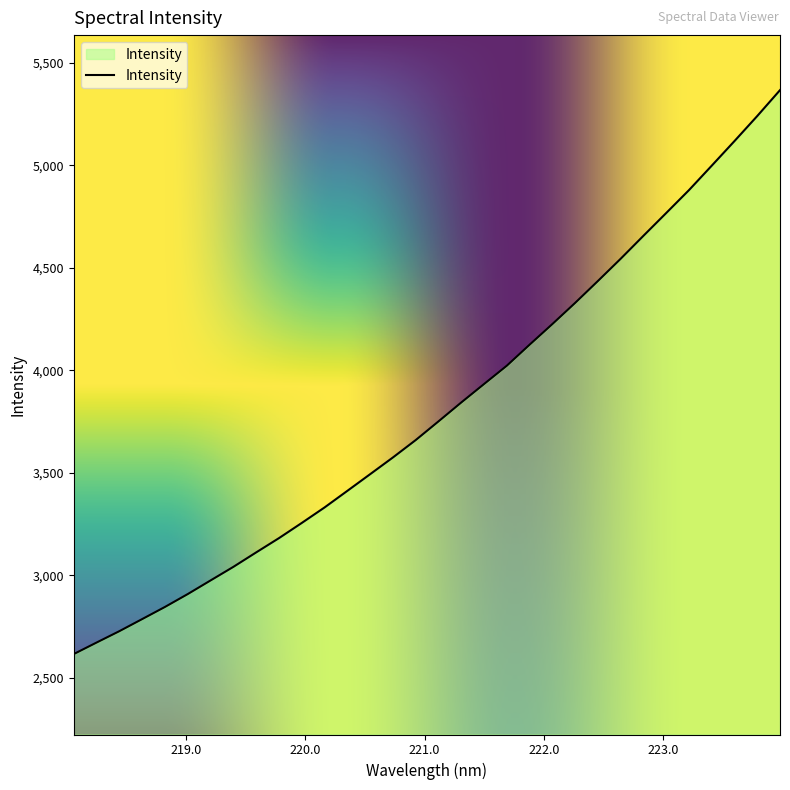

What is the minimum value shown in the chart?

2616.3